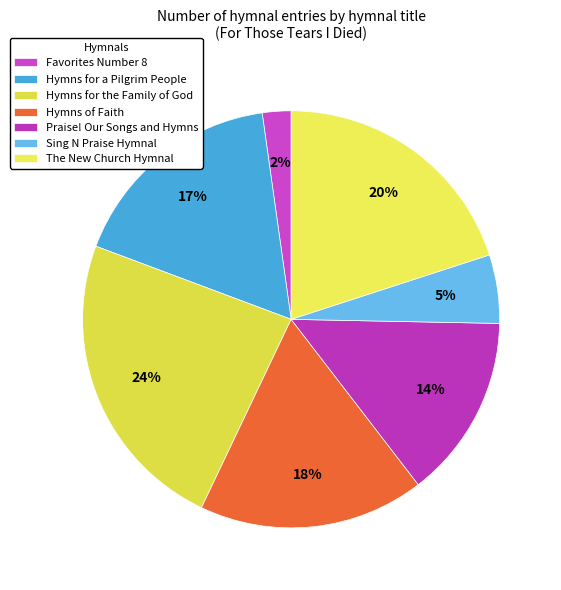

How many segments does this pie chart have?

7